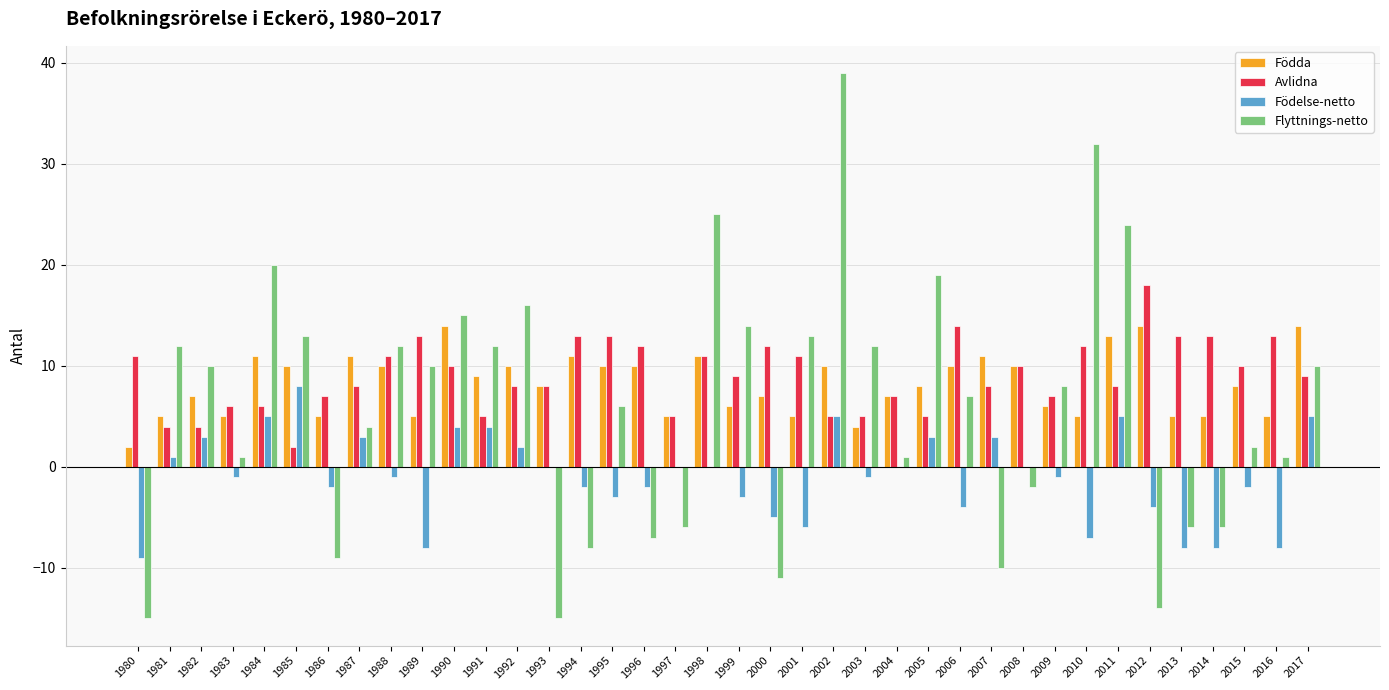

Which series changed the most between 1994 and 2001?

Flyttnings-netto